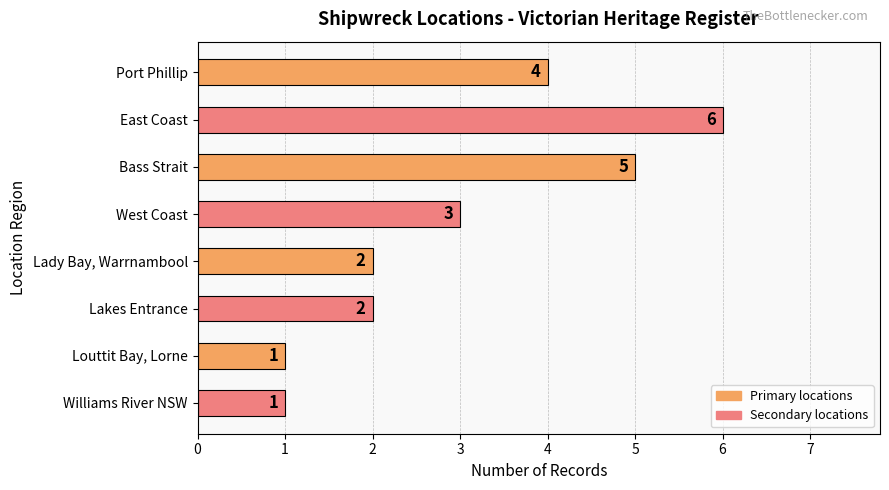

What is the sum of all values?

24